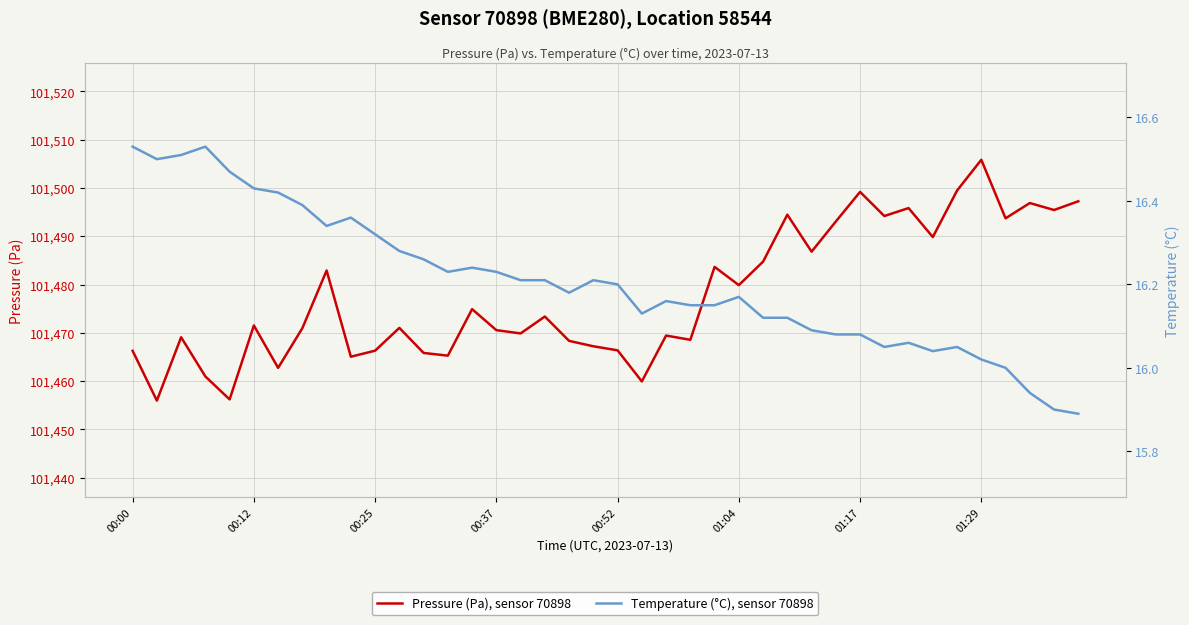

Which category has the lowest value in the Temperature (°C), sensor 70898 series?

39